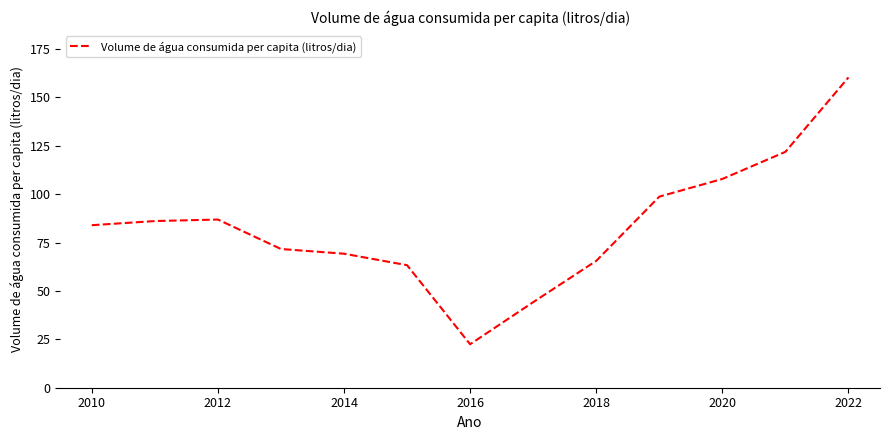

What is the difference between the maximum and minimum values?

137.9